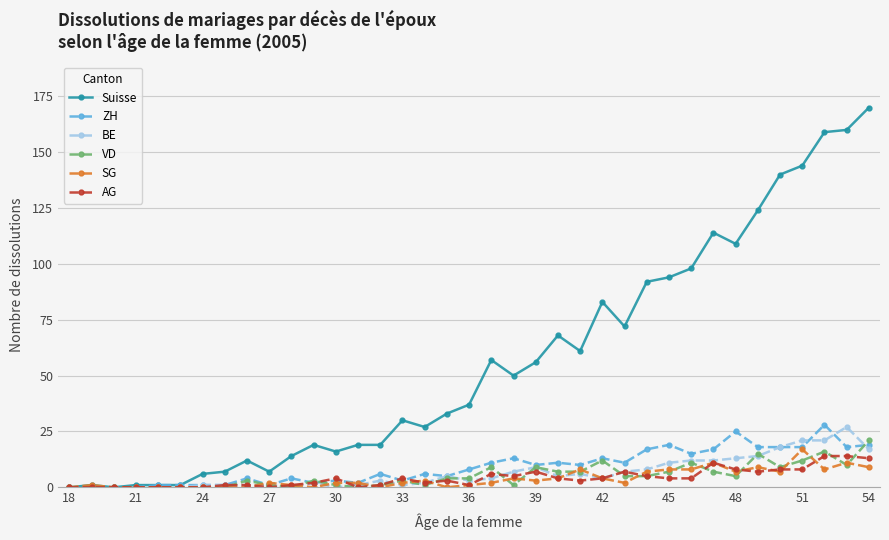

How many categories are shown in the chart?

37